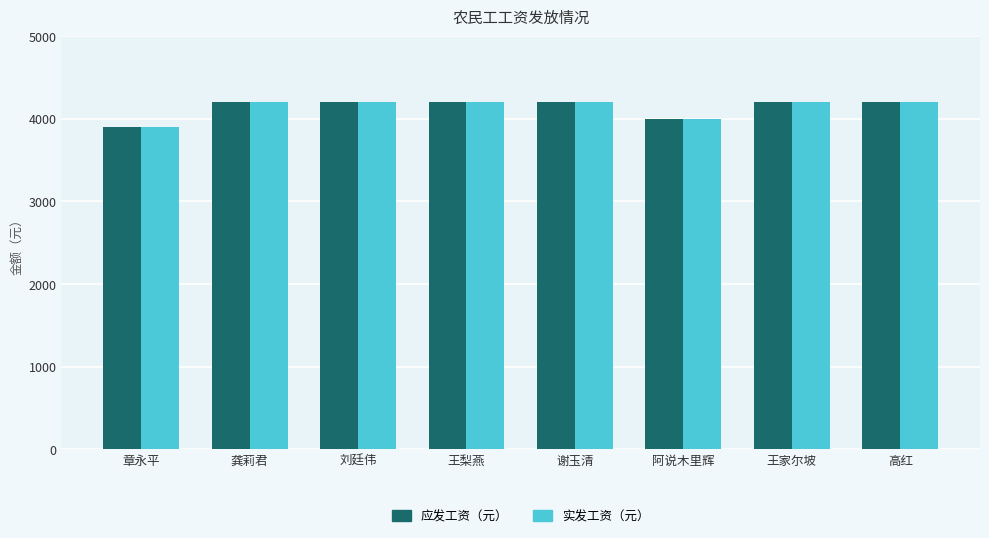

What is the total value across all series at 龚莉君?

8400